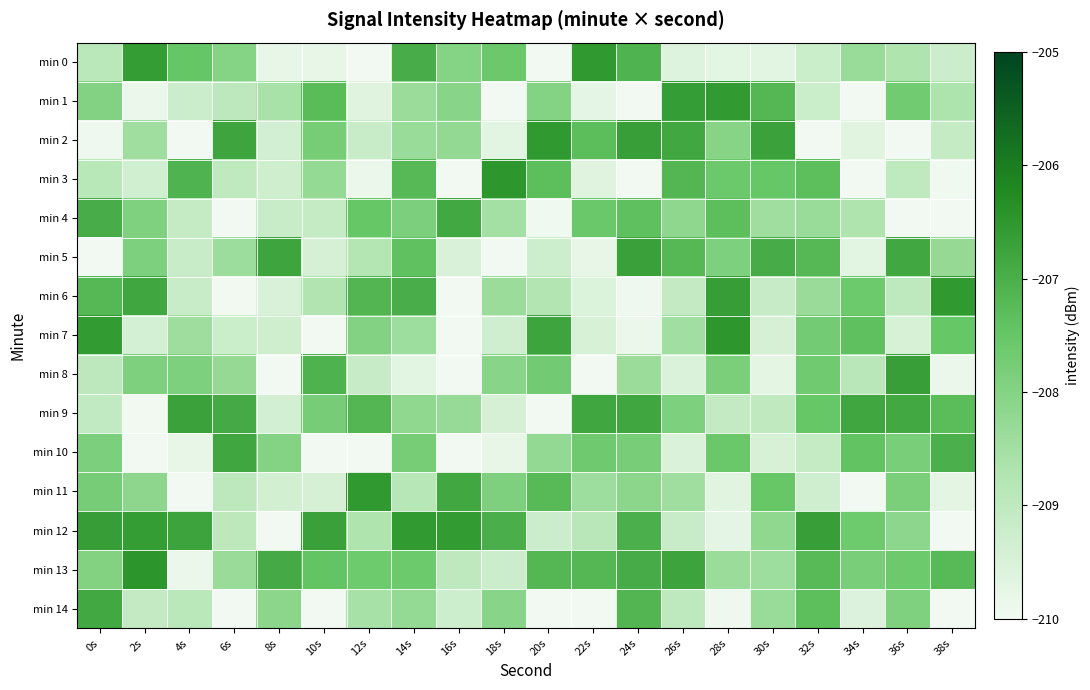

Reading left to right, list all the values displayed in this chart.

min 0: 0s=-208.9	2s=-206.6	4s=-207.5	6s=-208.0	8s=-209.8	10s=-209.8	12s=-210.2	14s=-207.0	16s=-208.0	18s=-207.6	20s=-210.3	22s=-206.5	24s=-207.1	26s=-209.6	28s=-209.7	30s=-209.7	32s=-209.2	34s=-208.3	36s=-208.7	38s=-209.3
min 1: 0s=-208.0	2s=-209.9	4s=-209.3	6s=-209.0	8s=-208.6	10s=-207.3	12s=-209.6	14s=-208.4	16s=-208.1	18s=-210.2	20s=-208.0	22s=-209.7	24s=-210.2	26s=-206.6	28s=-206.6	30s=-207.2	32s=-209.2	34s=-210.0	36s=-207.7	38s=-208.7
min 2: 0s=-209.9	2s=-208.4	4s=-210.3	6s=-206.8	8s=-209.4	10s=-207.8	12s=-209.2	14s=-208.3	16s=-208.2	18s=-209.7	20s=-206.5	22s=-207.3	24s=-206.7	26s=-206.8	28s=-208.0	30s=-206.7	32s=-210.1	34s=-209.6	36s=-210.2	38s=-209.1
min 3: 0s=-208.9	2s=-209.3	4s=-207.1	6s=-209.0	8s=-209.3	10s=-208.2	12s=-209.9	14s=-207.2	16s=-210.1	18s=-206.5	20s=-207.3	22s=-209.6	24s=-210.4	26s=-207.2	28s=-207.6	30s=-207.5	32s=-207.3	34s=-210.1	36s=-209.0	38s=-210.0
min 4: 0s=-207.0	2s=-207.9	4s=-209.1	6s=-210.2	8s=-209.2	10s=-209.1	12s=-207.5	14s=-207.9	16s=-206.9	18s=-208.5	20s=-209.9	22s=-207.6	24s=-207.4	26s=-208.2	28s=-207.3	30s=-208.4	32s=-208.3	34s=-208.7	36s=-210.3	38s=-210.0
min 5: 0s=-210.3	2s=-207.9	4s=-209.2	6s=-208.4	8s=-206.8	10s=-209.4	12s=-208.8	14s=-207.4	16s=-209.5	18s=-210.1	20s=-209.3	22s=-209.8	24s=-206.7	26s=-207.2	28s=-207.9	30s=-206.9	32s=-207.2	34s=-209.7	36s=-206.8	38s=-208.3
min 6: 0s=-207.2	2s=-206.8	4s=-209.1	6s=-210.0	8s=-209.5	10s=-208.7	12s=-207.1	14s=-207.0	16s=-210.4	18s=-208.4	20s=-208.8	22s=-209.5	24s=-209.9	26s=-209.1	28s=-206.6	30s=-209.1	32s=-208.3	34s=-207.6	36s=-209.0	38s=-206.5
min 7: 0s=-206.6	2s=-209.4	4s=-208.4	6s=-209.2	8s=-209.3	10s=-210.3	12s=-208.0	14s=-208.4	16s=-210.2	18s=-209.3	20s=-206.8	22s=-209.5	24s=-209.8	26s=-208.5	28s=-206.5	30s=-209.5	32s=-207.7	34s=-207.4	36s=-209.5	38s=-207.5
min 8: 0s=-208.9	2s=-207.9	4s=-207.9	6s=-208.3	8s=-210.1	10s=-207.1	12s=-209.1	14s=-209.7	16s=-210.3	18s=-208.1	20s=-207.7	22s=-210.4	24s=-208.4	26s=-209.5	28s=-207.8	30s=-209.7	32s=-207.7	34s=-208.9	36s=-206.7	38s=-209.9
min 9: 0s=-209.1	2s=-210.0	4s=-206.7	6s=-206.9	8s=-209.4	10s=-207.8	12s=-207.2	14s=-208.2	16s=-208.3	18s=-209.5	20s=-210.0	22s=-206.8	24s=-206.8	26s=-207.9	28s=-209.1	30s=-209.0	32s=-207.5	34s=-206.8	36s=-206.9	38s=-207.3
min 10: 0s=-207.9	2s=-210.1	4s=-209.8	6s=-206.8	8s=-208.0	10s=-210.4	12s=-210.0	14s=-207.8	16s=-210.4	18s=-209.8	20s=-208.2	22s=-207.7	24s=-207.8	26s=-209.5	28s=-207.6	30s=-209.5	32s=-209.1	34s=-207.4	36s=-207.8	38s=-207.0
min 11: 0s=-207.8	2s=-208.1	4s=-210.0	6s=-208.9	8s=-209.4	10s=-209.4	12s=-206.5	14s=-208.8	16s=-206.9	18s=-207.9	20s=-207.2	22s=-208.4	24s=-208.1	26s=-208.4	28s=-209.6	30s=-207.5	32s=-209.3	34s=-210.3	36s=-207.8	38s=-209.7
min 12: 0s=-206.7	2s=-206.6	4s=-206.8	6s=-208.9	8s=-210.4	10s=-206.7	12s=-208.7	14s=-206.6	16s=-206.6	18s=-207.0	20s=-209.2	22s=-208.9	24s=-207.0	26s=-209.2	28s=-209.7	30s=-208.2	32s=-206.7	34s=-207.6	36s=-208.1	38s=-210.0
min 13: 0s=-208.0	2s=-206.5	4s=-209.9	6s=-208.3	8s=-206.9	10s=-207.5	12s=-207.6	14s=-207.6	16s=-209.0	18s=-209.2	20s=-207.2	22s=-207.2	24s=-207.0	26s=-206.8	28s=-208.4	30s=-208.4	32s=-207.2	34s=-207.8	36s=-207.6	38s=-207.2
min 14: 0s=-206.9	2s=-209.1	4s=-208.9	6s=-210.0	8s=-208.1	10s=-210.3	12s=-208.6	14s=-208.2	16s=-209.3	18s=-208.1	20s=-210.3	22s=-210.3	24s=-207.1	26s=-209.0	28s=-209.9	30s=-208.3	32s=-207.3	34s=-209.6	36s=-207.9	38s=-210.1